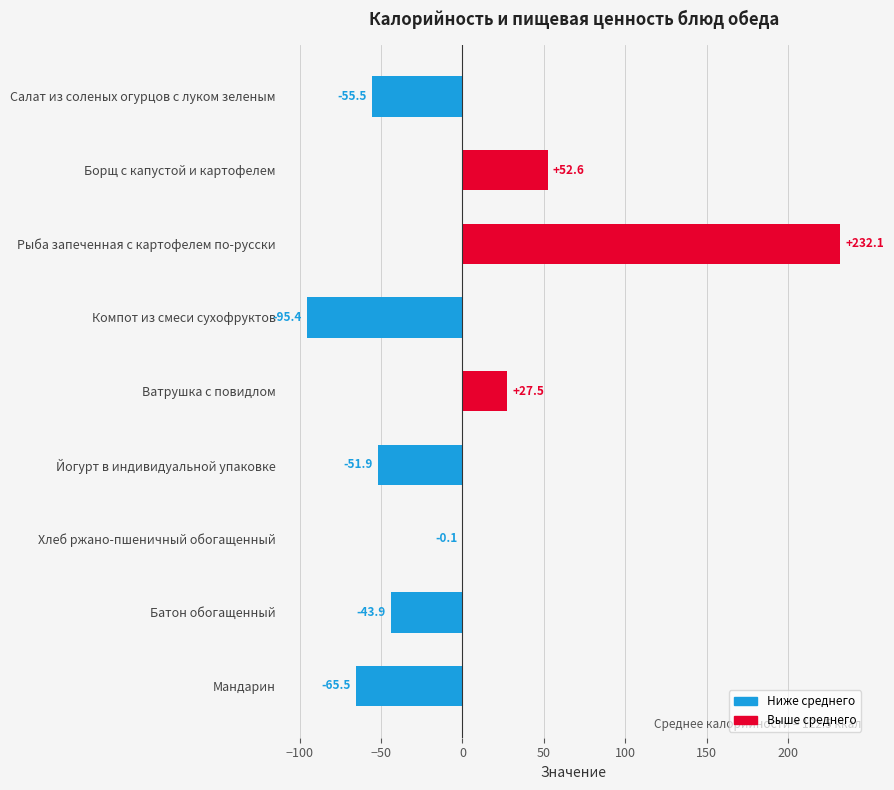

Reading top to bottom, what are all the values shown in this chart?

Салат из соленых огурцов с луком зеленым=-55.5	Борщ с капустой и картофелем=52.6	Рыба запеченная с картофелем по-русски=232.1	Компот из смеси сухофруктов=-95.4	Ватрушка с повидлом=27.5	Йогурт в индивидуальной упаковке=-51.9	Хлеб ржано-пшеничный обогащенный=-0.1	Батон обогащенный=-43.9	Мандарин=-65.5